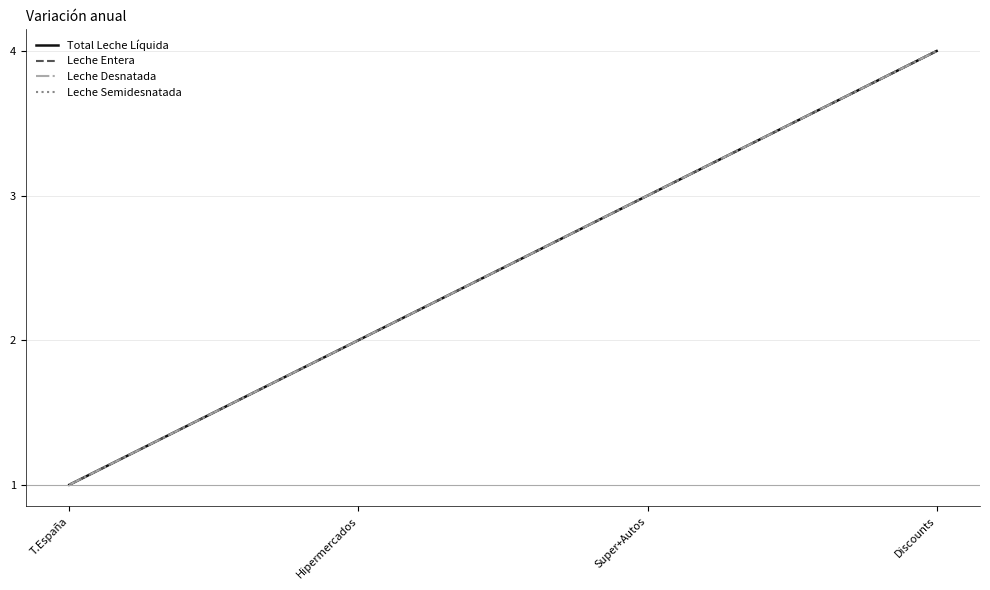

True or false: Leche Entera has a value of 4 at Discounts.

True